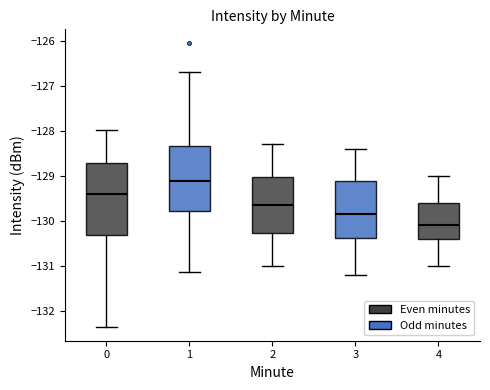

Reading left to right, transcribe this box plot: for each box, give where its median line is, the range the box spans, and where its two whiskers end, as read against the y-axis. The values are not printed on the chart, so give them approximately, as read against the axis.

0: median -129.4, box -130.3 to -128.7, whiskers -132.4 to -128.0
1: median -129.1, box -129.8 to -128.3, whiskers -131.1 to -126.7
2: median -129.6, box -130.3 to -129.0, whiskers -131.0 to -128.3
3: median -129.8, box -130.4 to -129.1, whiskers -131.2 to -128.4
4: median -130.1, box -130.4 to -129.6, whiskers -131.0 to -129.0